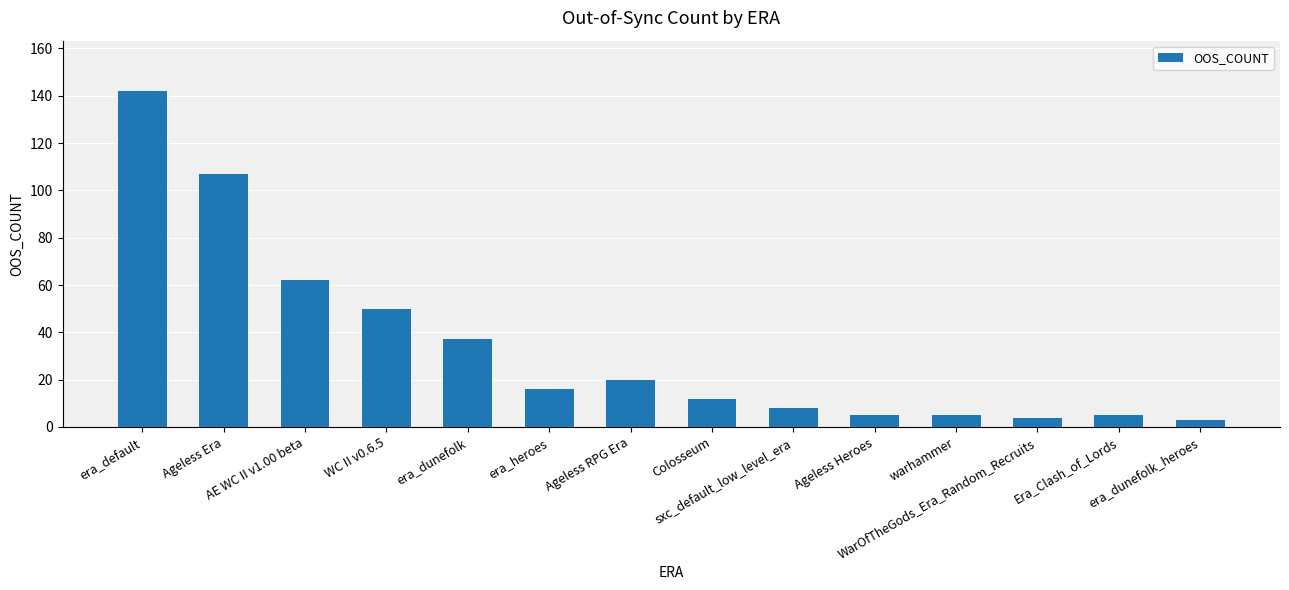

What is the minimum value shown in the chart?

3